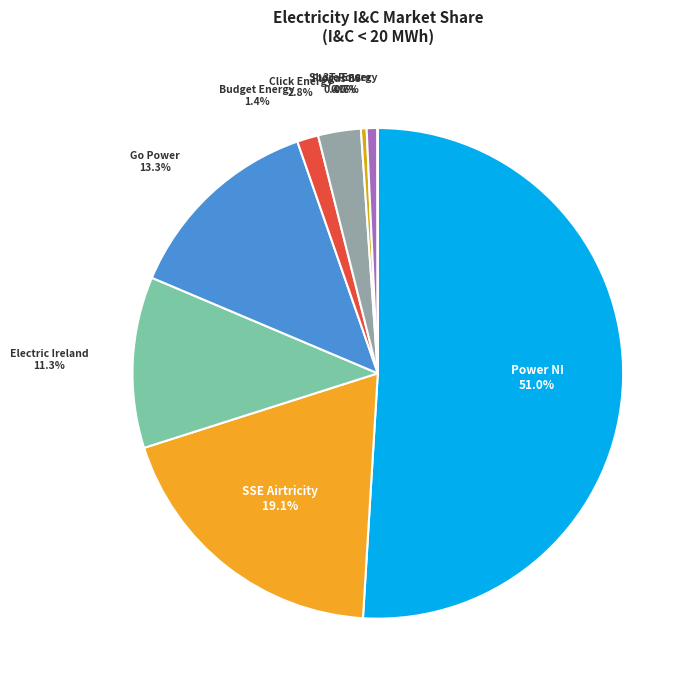

To the nearest percent, what percentage of the pie is SSE Airtricity?

19%